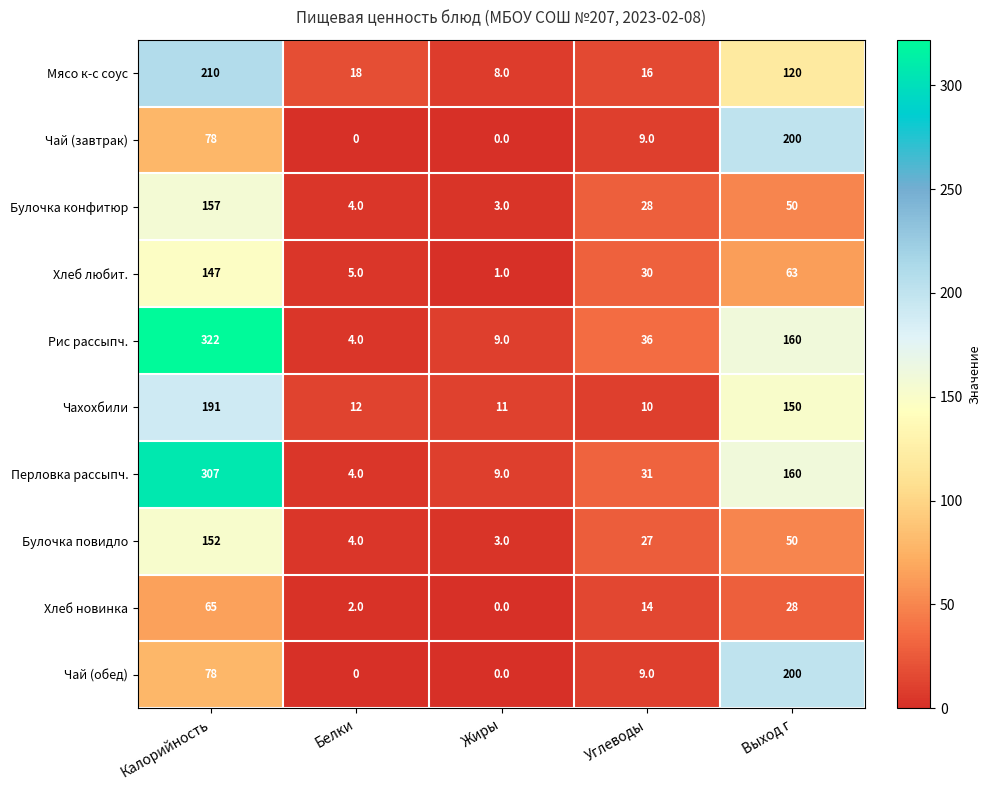

What is the spread (max minus min) of values at Выход г?

172